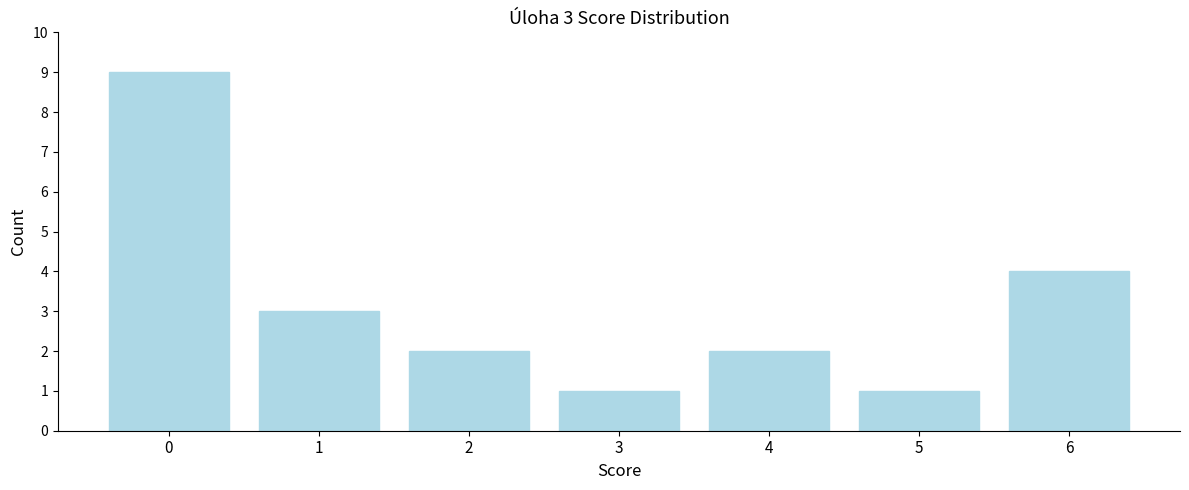

Reading right to left, what are all the values shown in this chart?

4	1	2	1	2	3	9